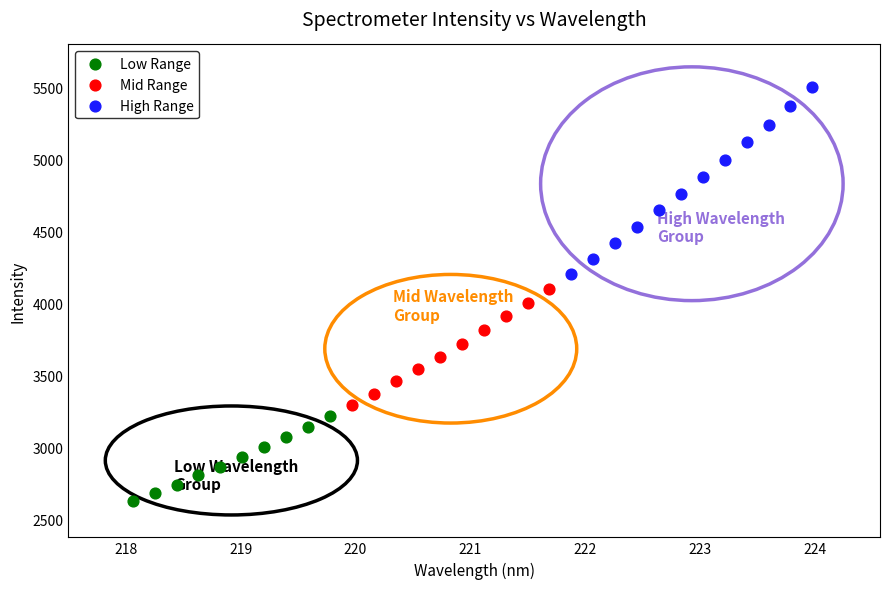

What are all the series names shown in the legend?

Low Range, Mid Range, High Range